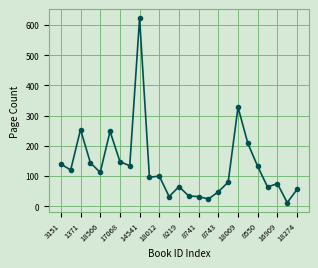

True or false: the data has more than 2 interior local peaks.

True